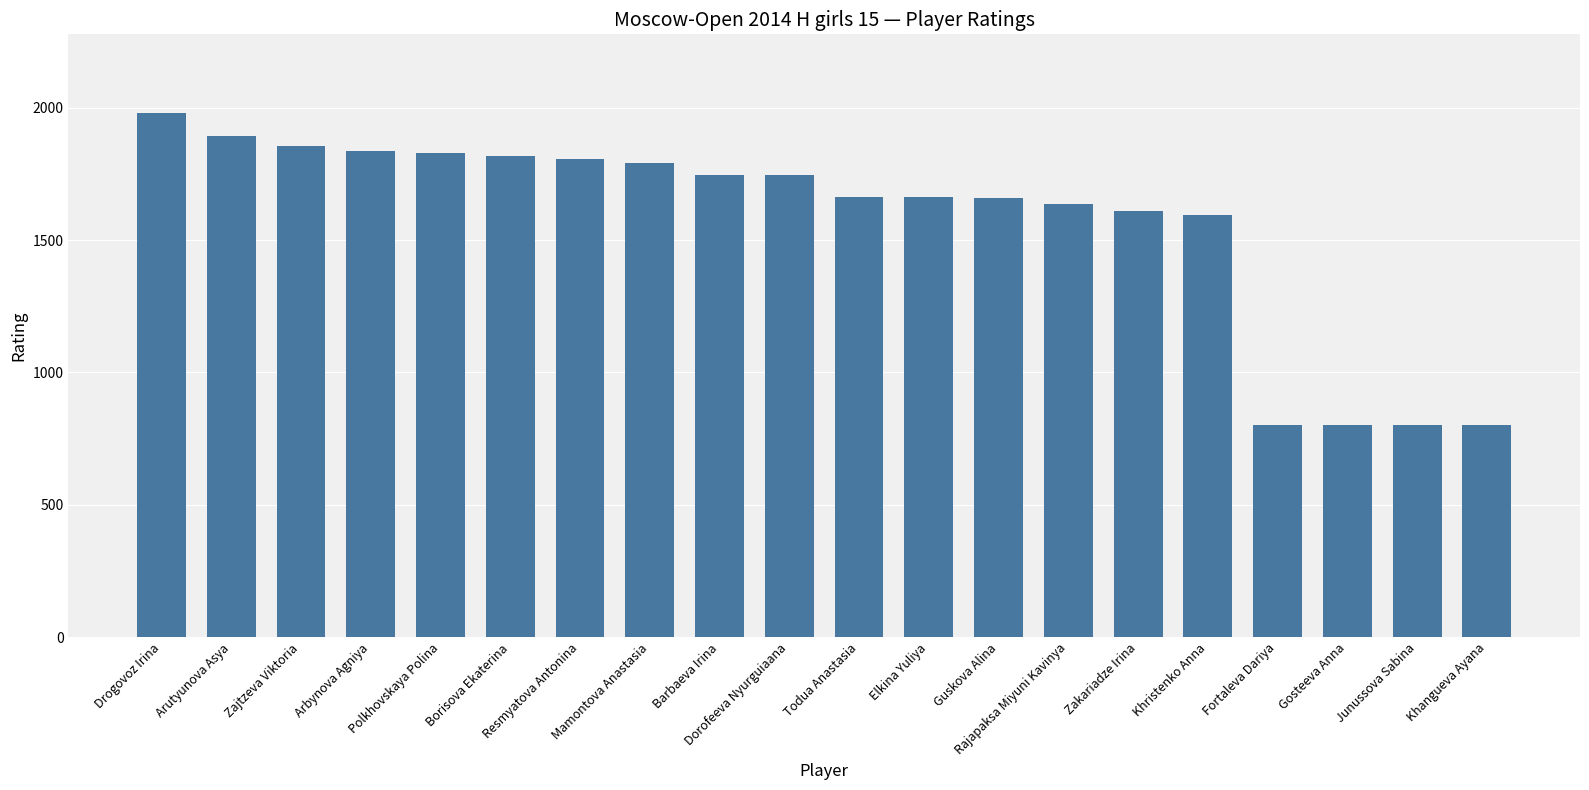

What is the smallest value displayed?

800